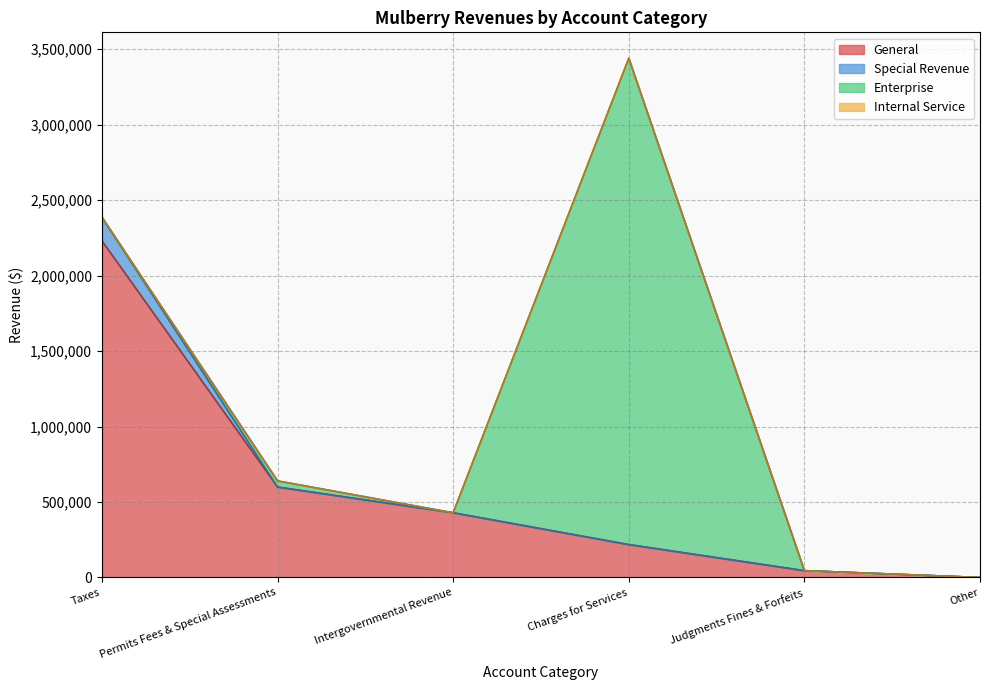

What is the greatest value displayed?

3438568